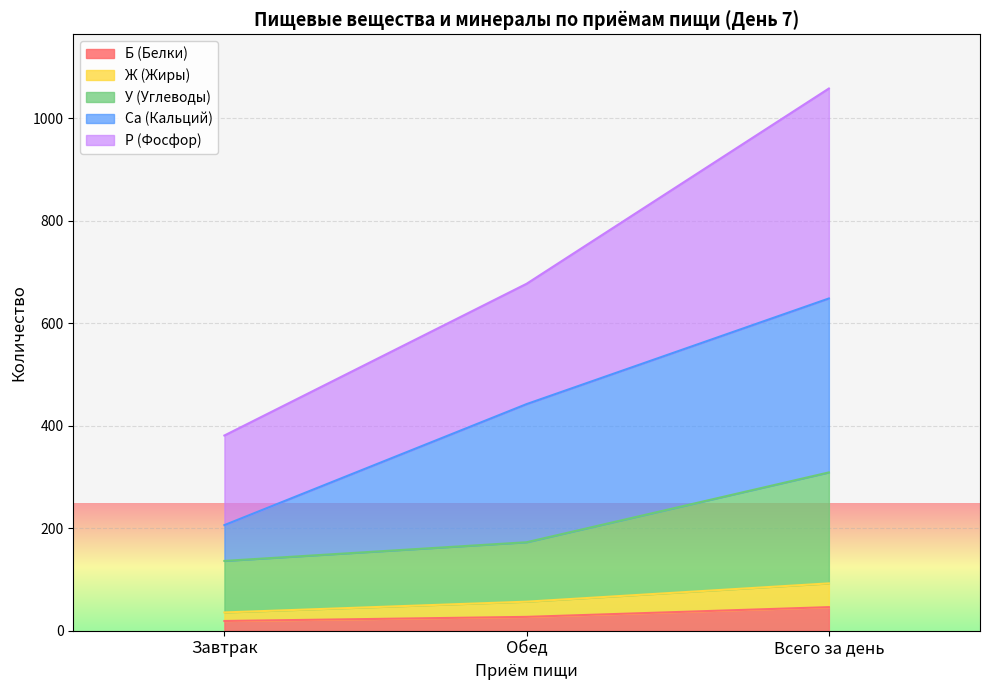

Is it true that Б (Белки) equals 27.0 at Обед?

True